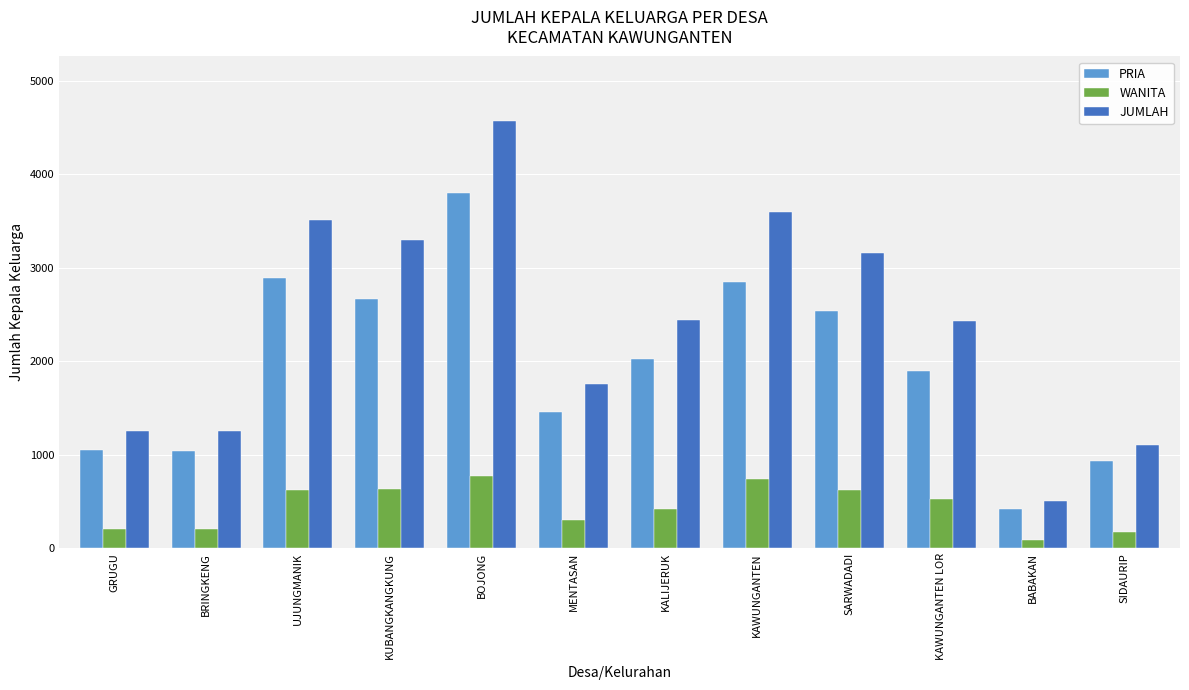

Rank the series by their average value, from lowest to highest.

WANITA, PRIA, JUMLAH